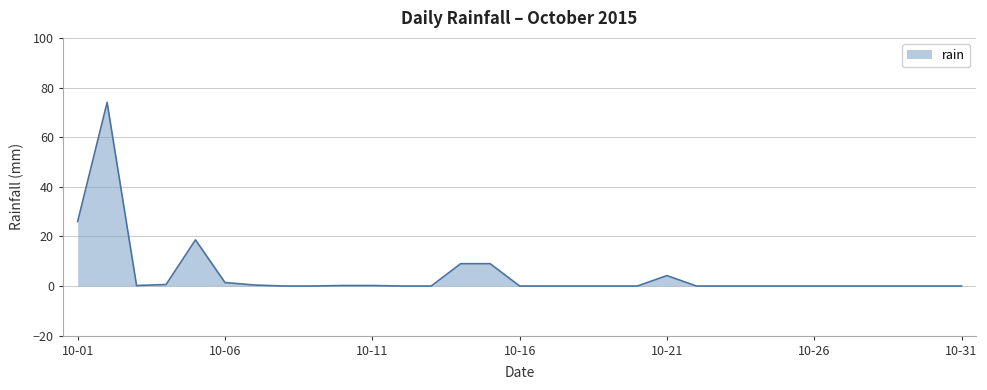

What is the maximum value shown in the chart?

74.0